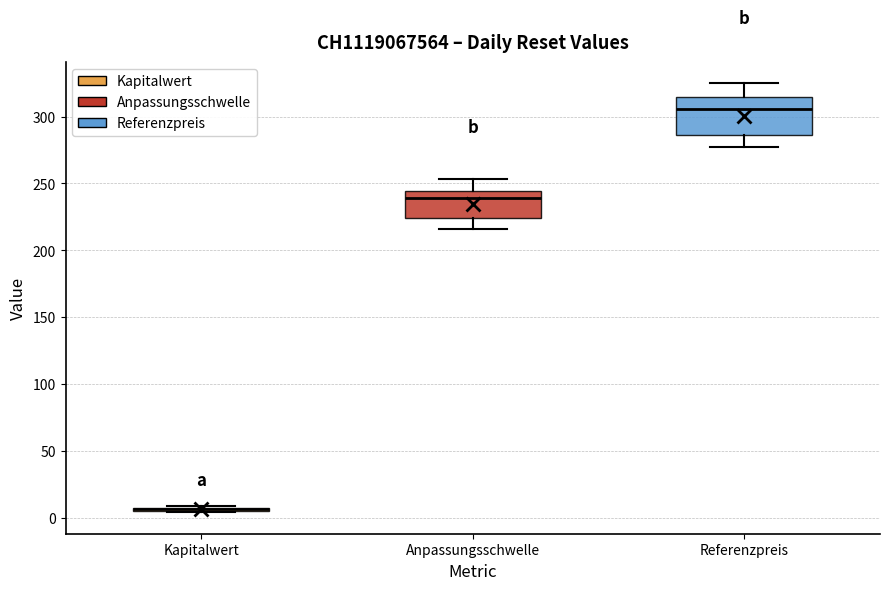

Comparing the boxes themselves (not the whiskers), which one is the tallest?

Referenzpreis